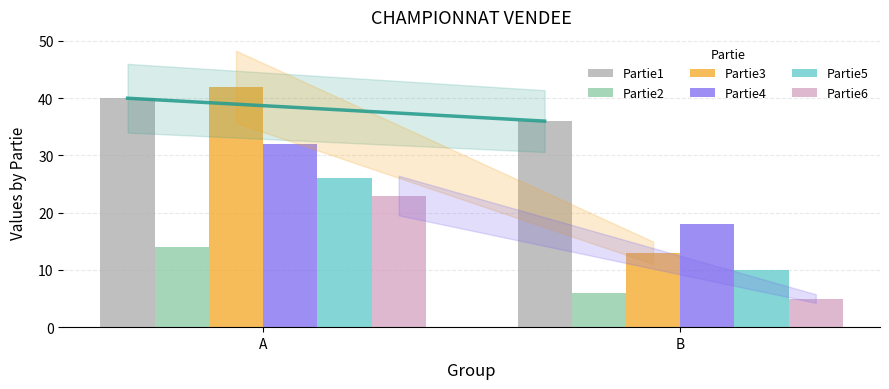

Does the chart contain any negative values?

No